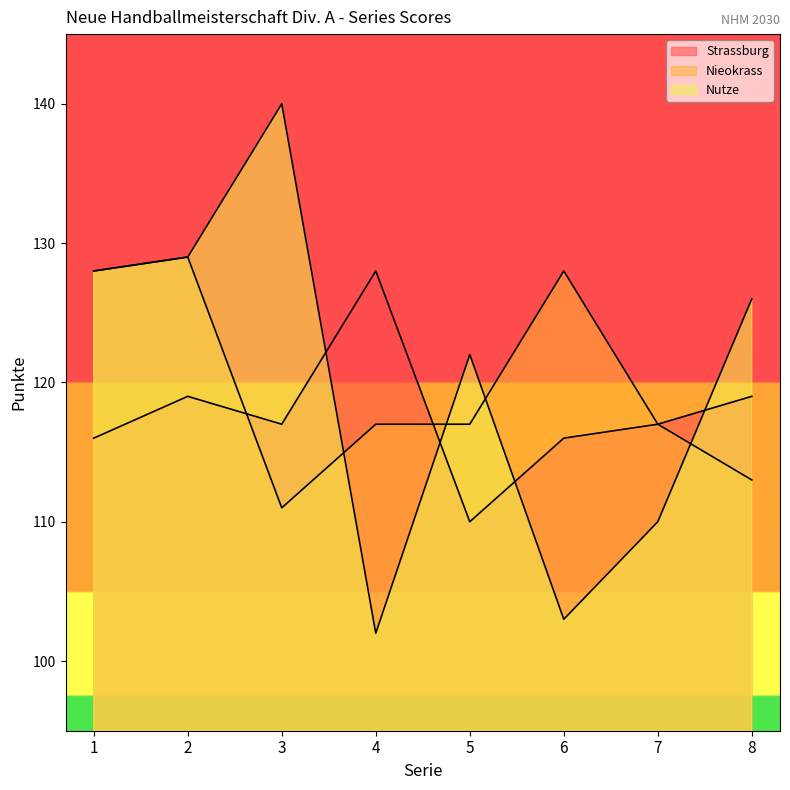

At how many categories does at least one series exceed 122?

6